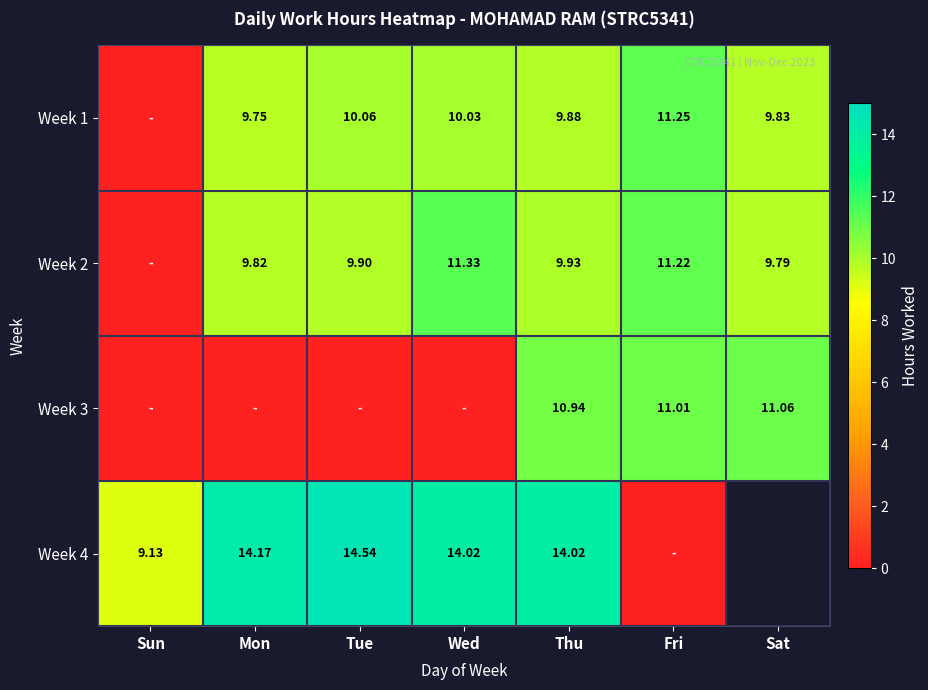

Is it true that Week 2 equals 5.7 at Thu?

False